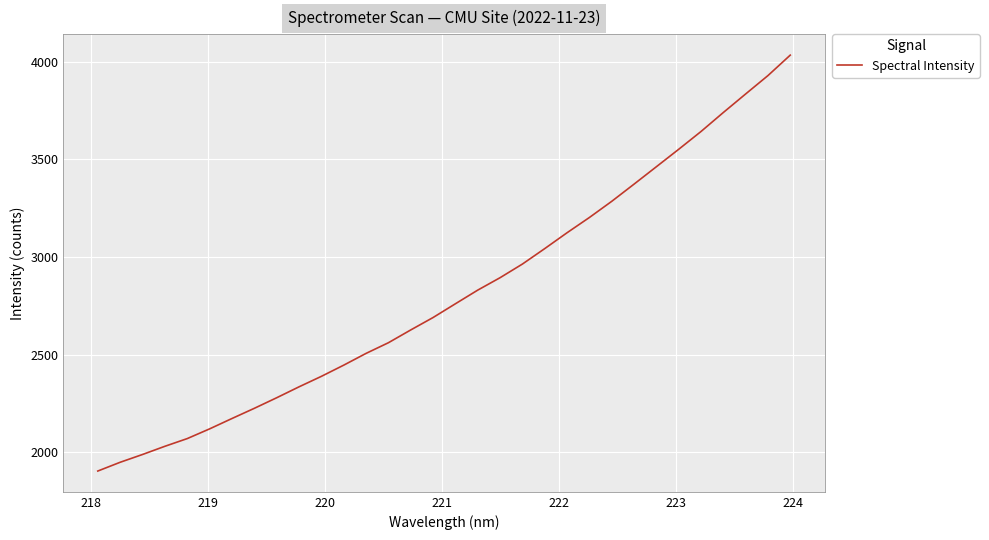

What is the minimum value shown in the chart?

1904.8